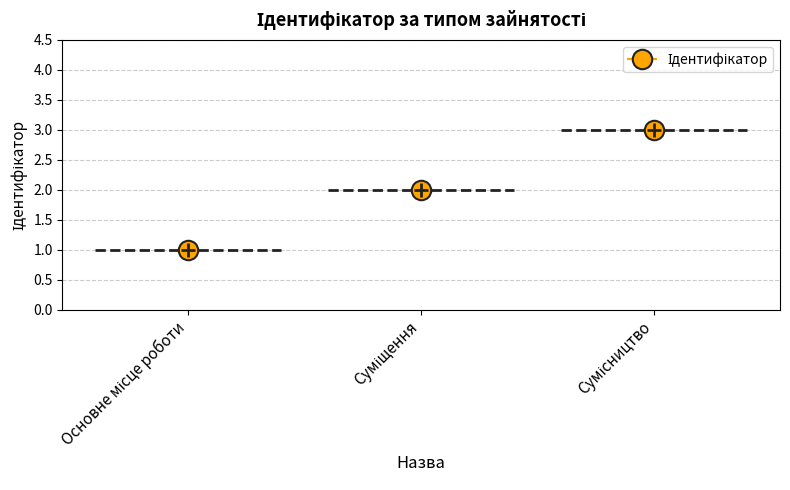

Which category has the lowest value across all series?

Основне місце роботи